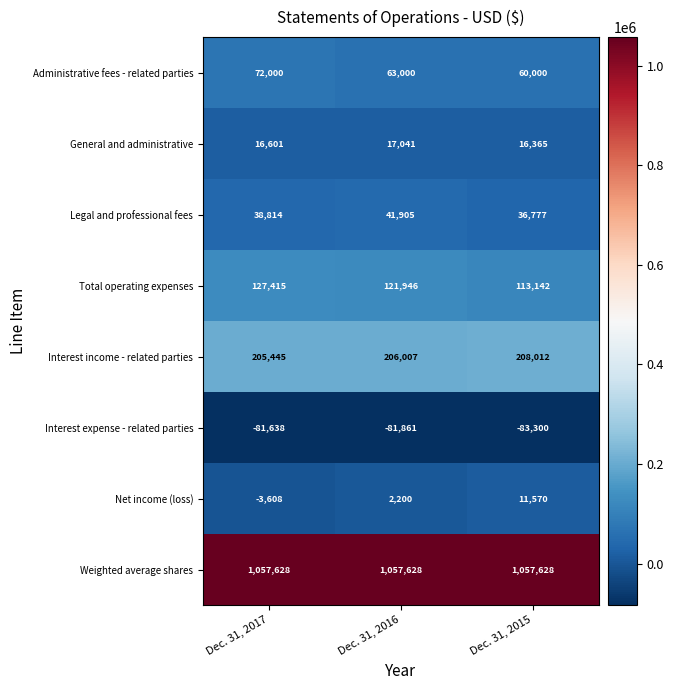

At how many categories does at least one series exceed 886070?

3